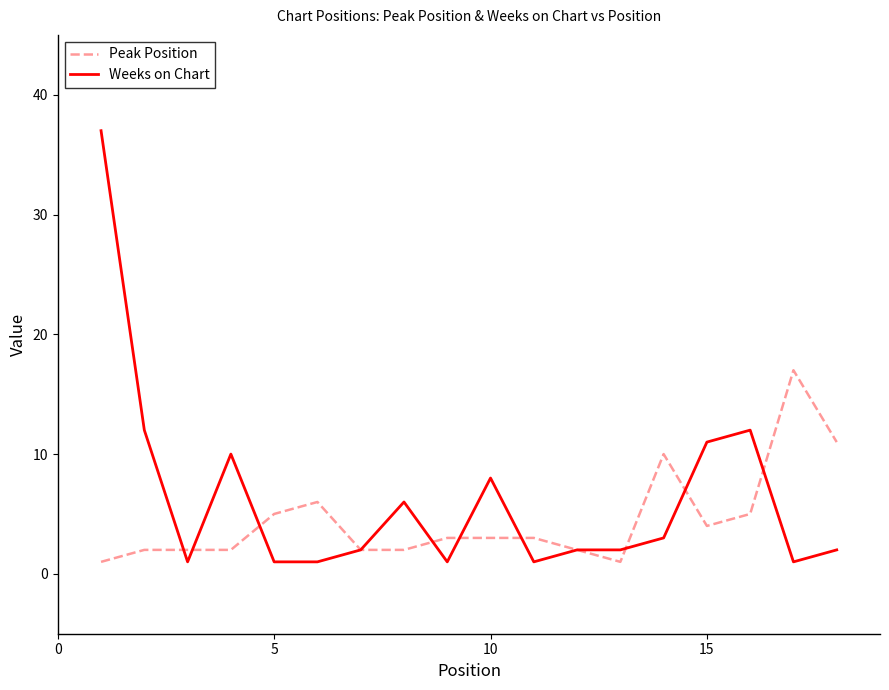

List the series in order of their peak value, highest first.

Weeks on Chart, Peak Position